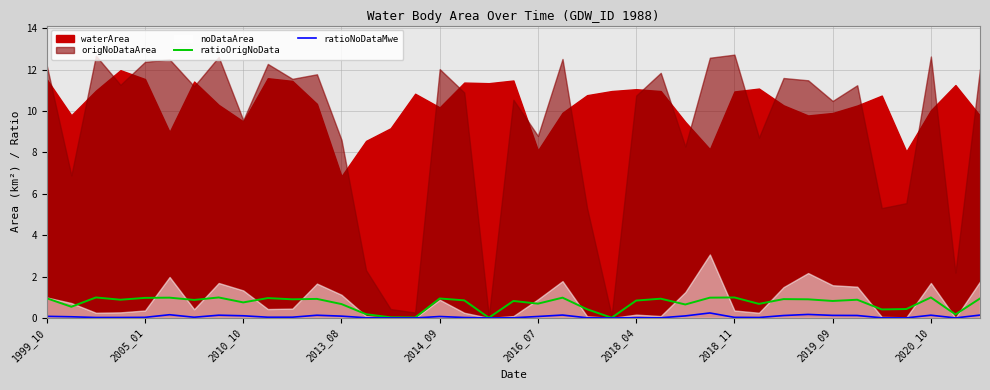

The value of ratioOrigNoData at 2005_01 is 1.7. True or false?

False